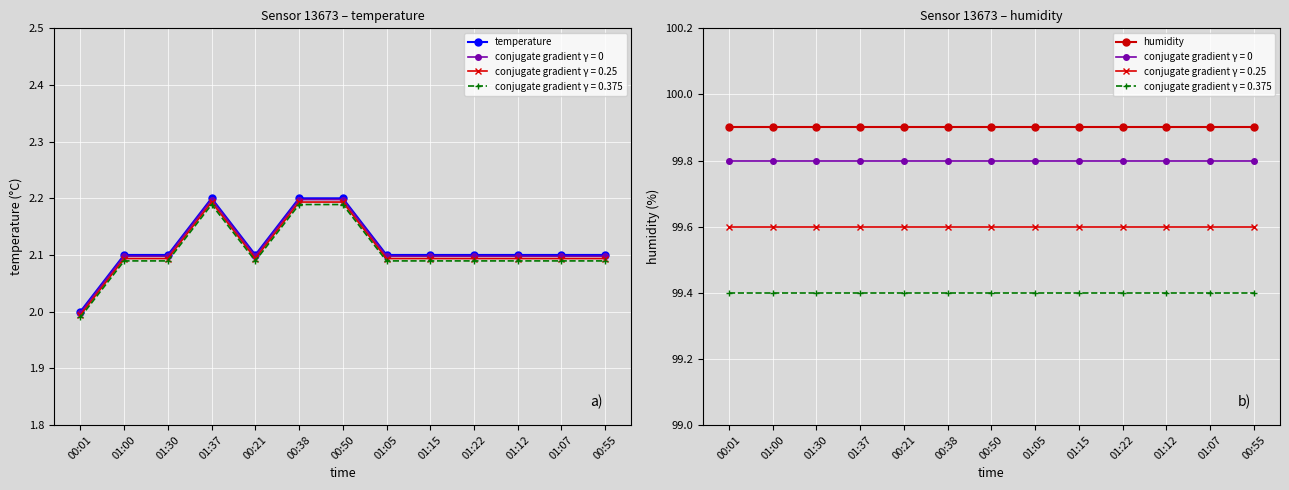

Which series has the largest total across all categories?

humidity